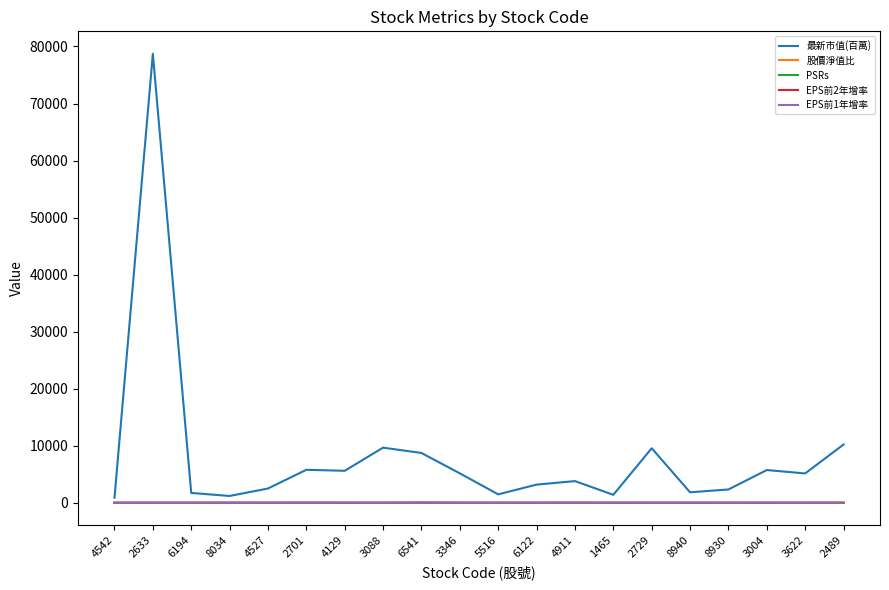

What is the sum of the 股價淨值比 values at 2729 and 4129?

5.9